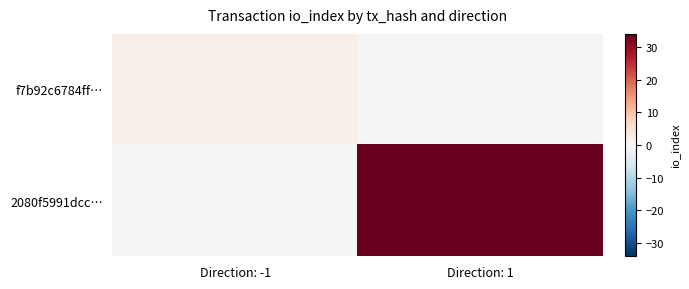

Count the number of data series in this chart.

2